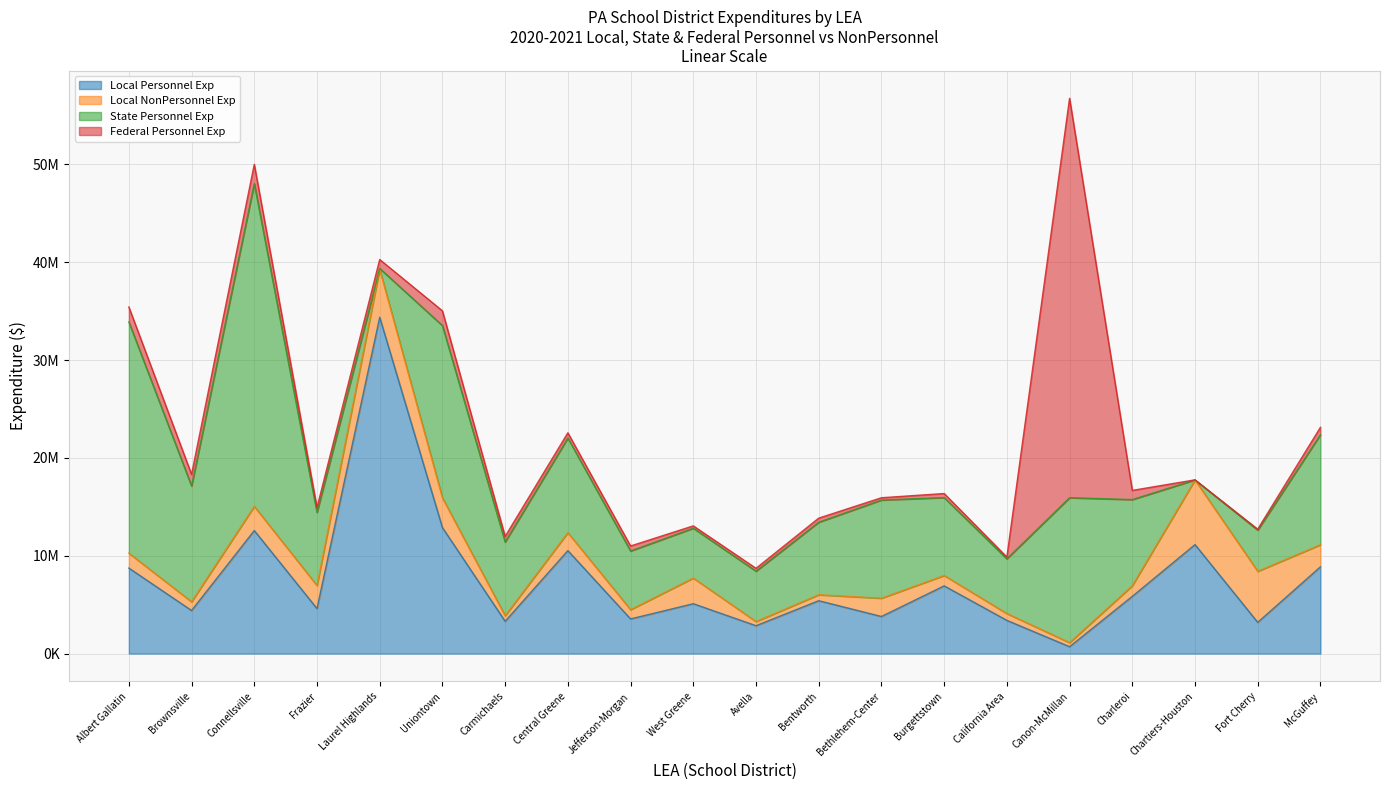

At which category is the sum across all series the highest?

Canon-McMillan